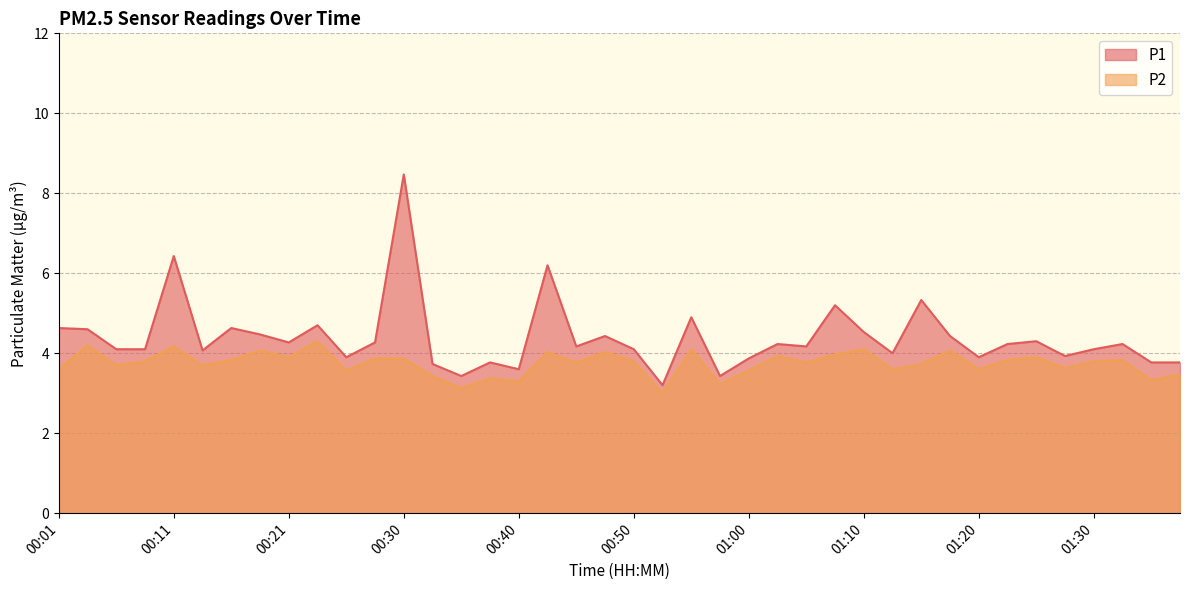

What is the sum of the P2 values at 00:53 and 01:15?

6.7